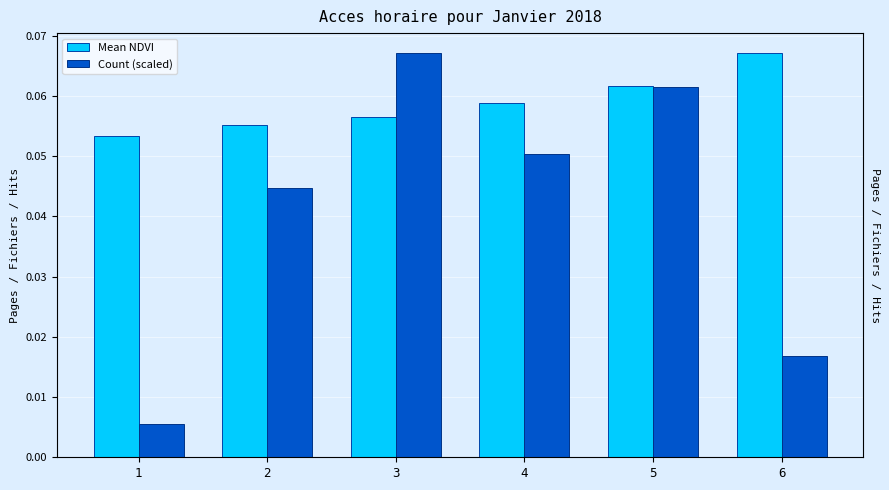

Between 1 and 2, which series saw the biggest shift?

Count (scaled)